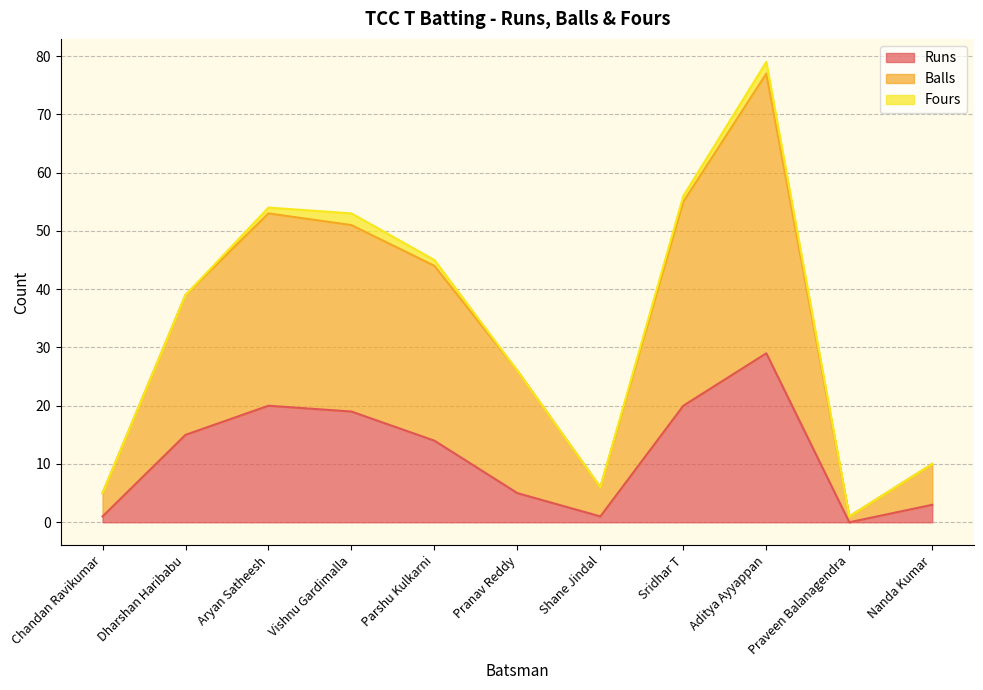

How many lines are shown in the chart?

3